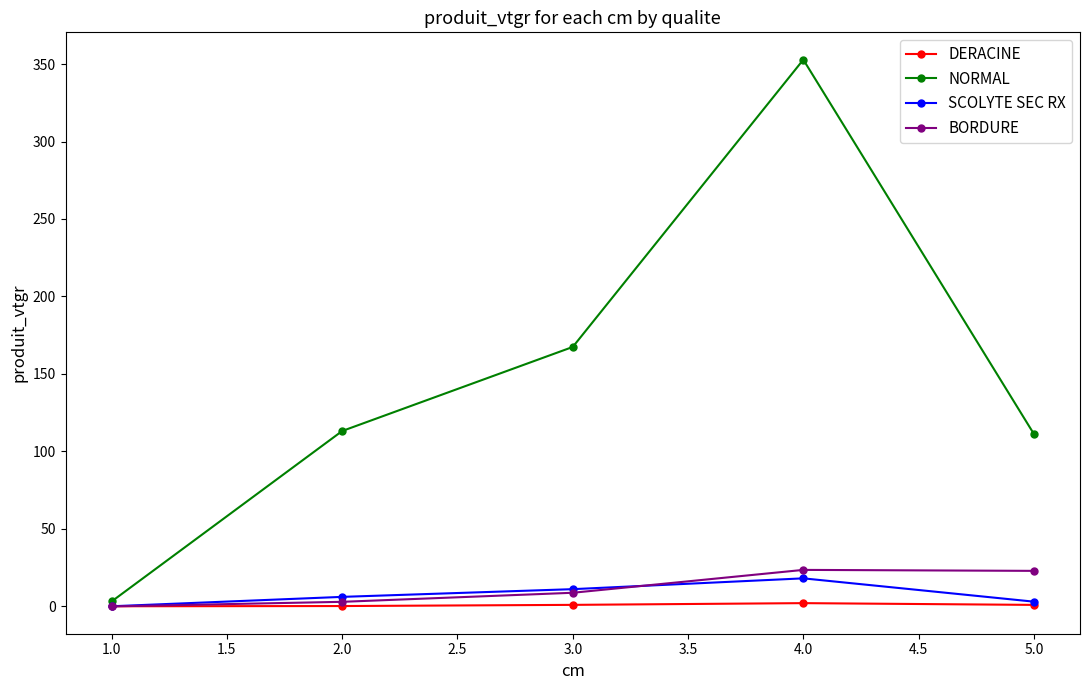

Which series has the largest range (max minus min)?

NORMAL